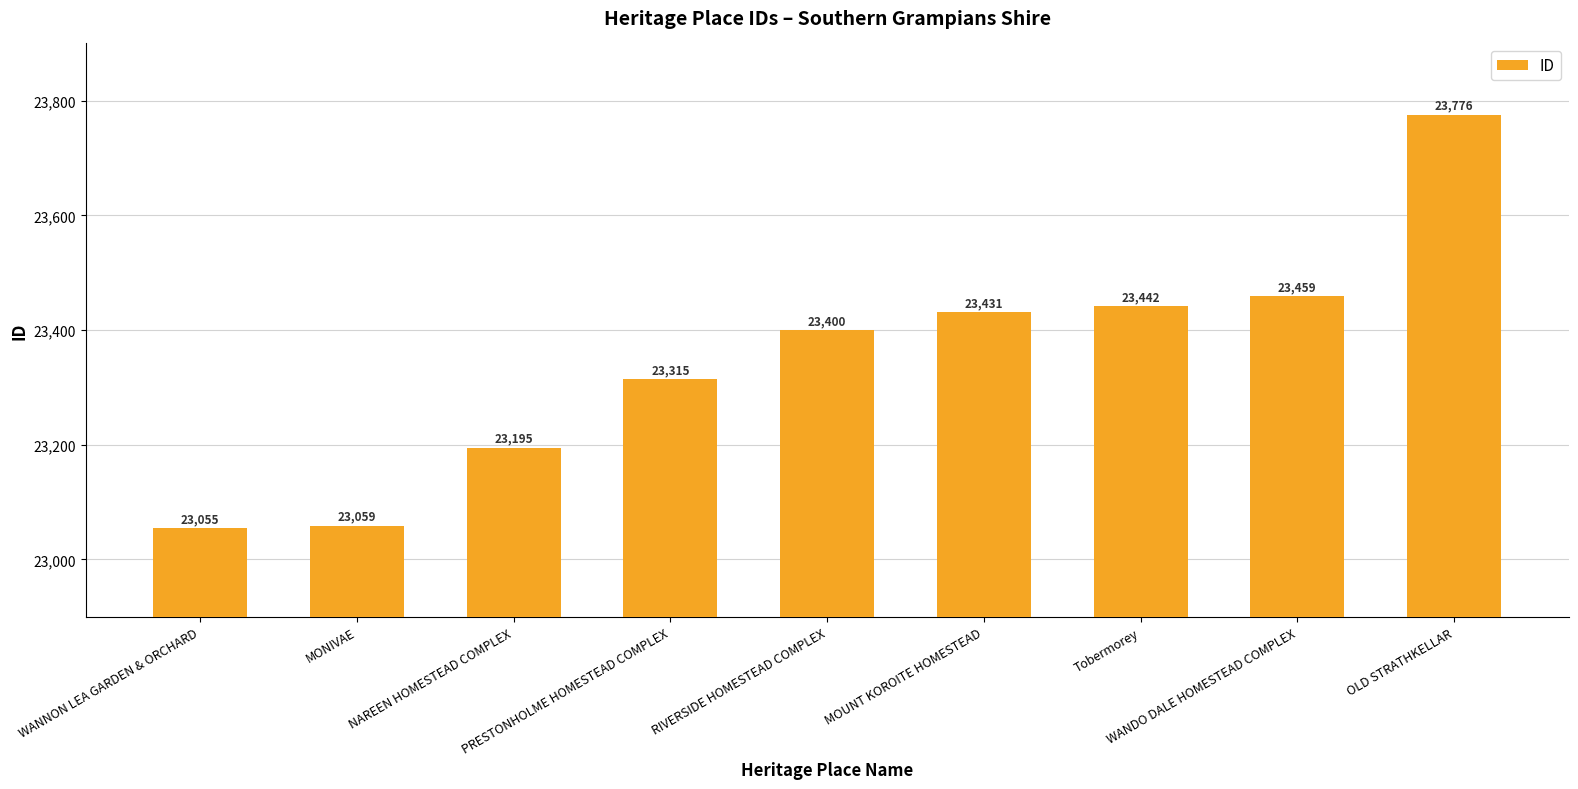

Reading left to right, transcribe all the data shown in this chart.

23055	23059	23195	23315	23400	23431	23442	23459	23776